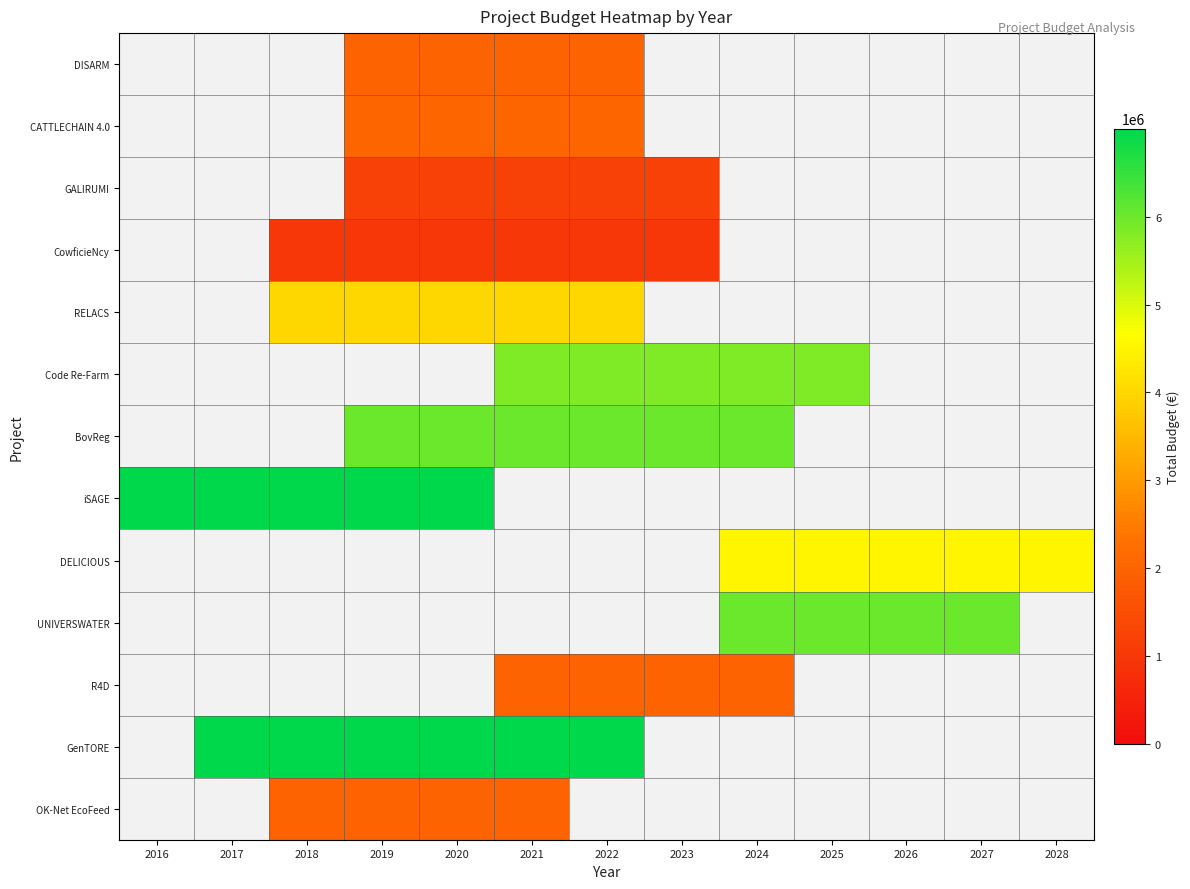

At which category is the sum across all series the highest?

2021